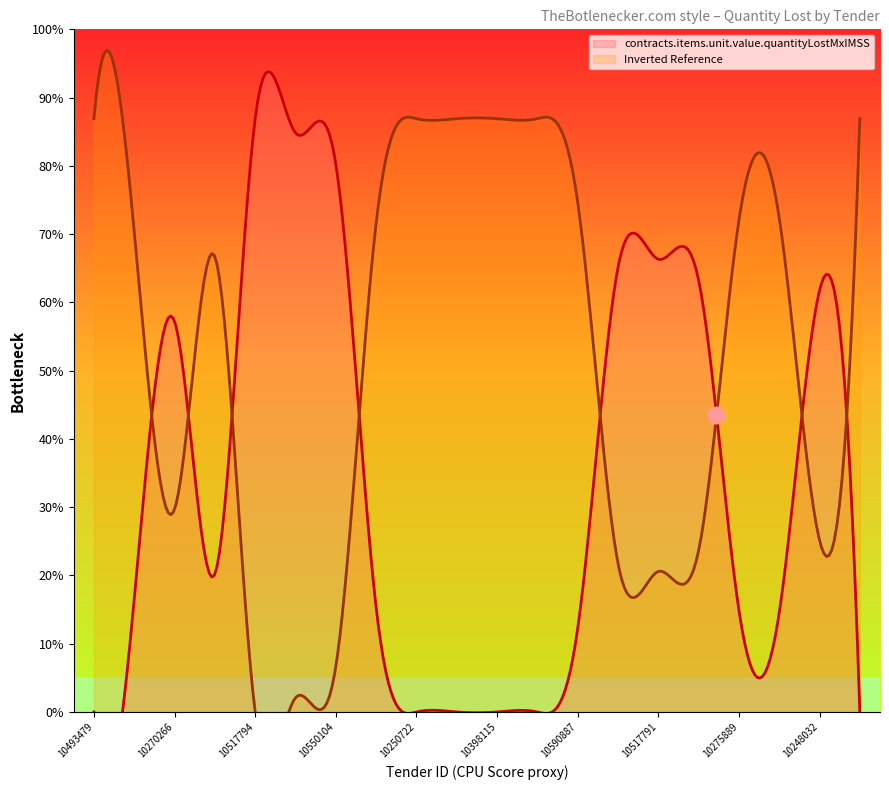

What is the difference between the values at 10447765 and 10517794?

86.9